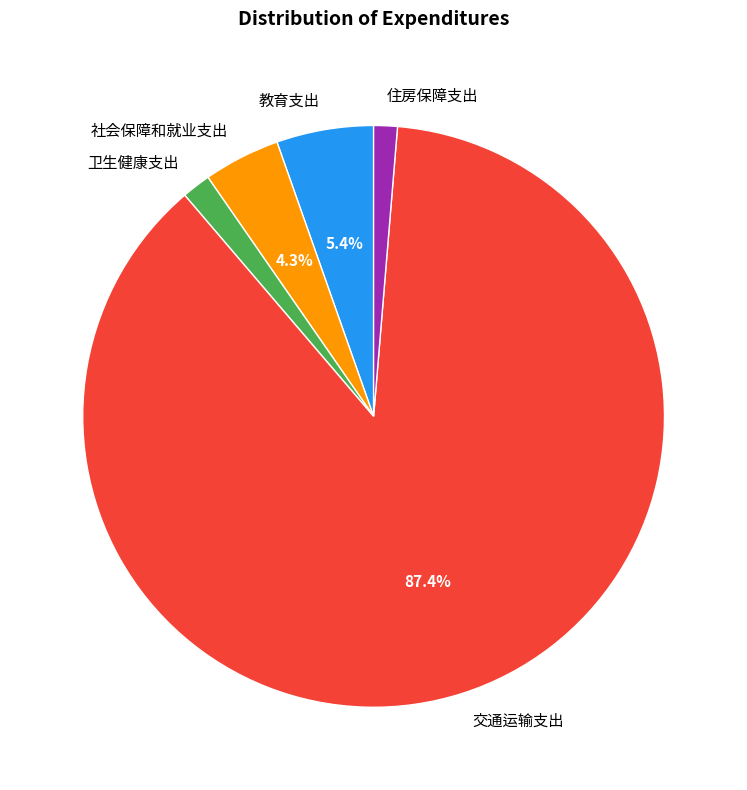

To the nearest percent, what portion does 教育支出 represent?

5%